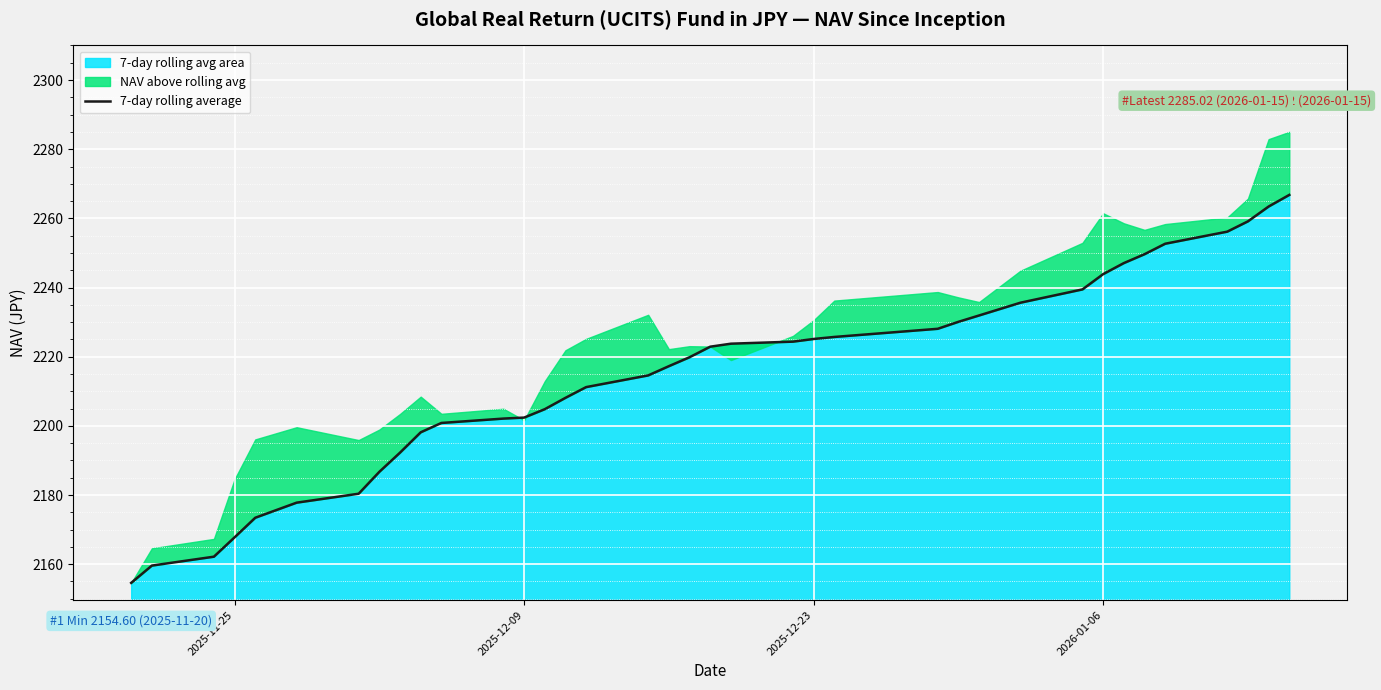

Does the chart display data point markers on the line(s)?

No